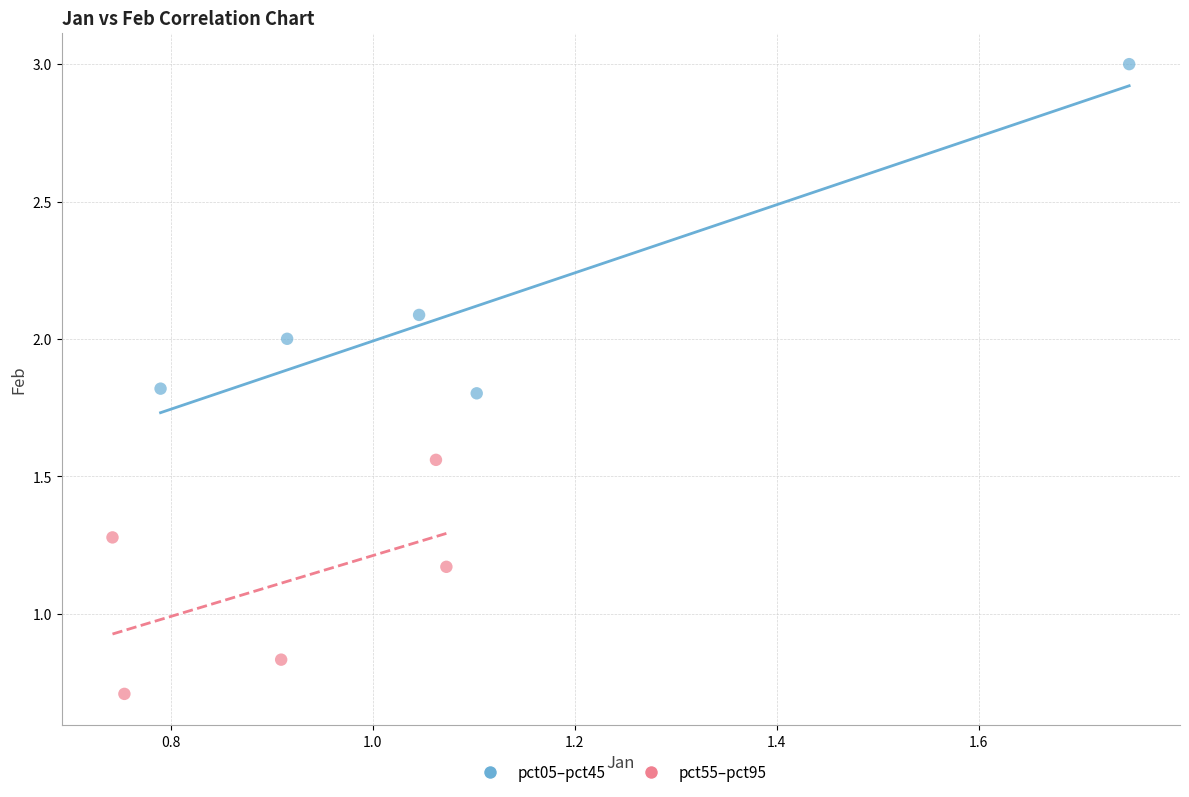

Which series contains the highest Y value?

pct05–pct45